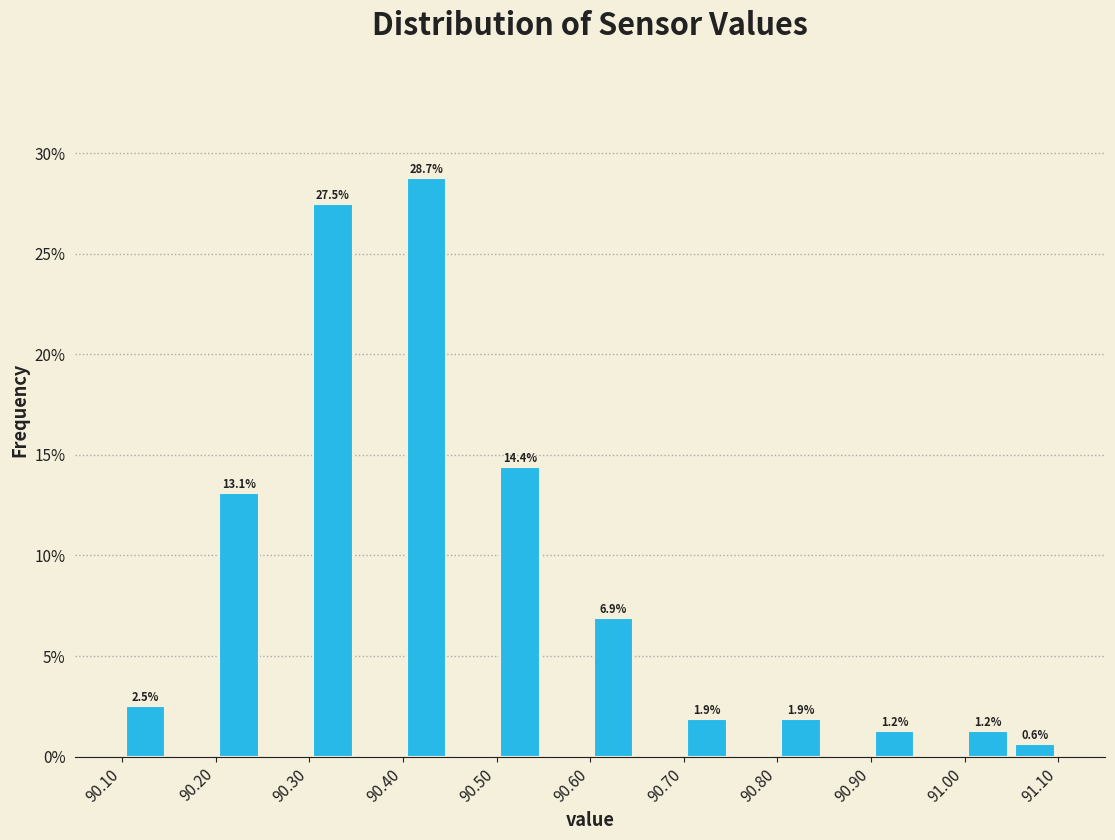

Over which range of the x-axis is the bar tallest?

90.40 to 90.45